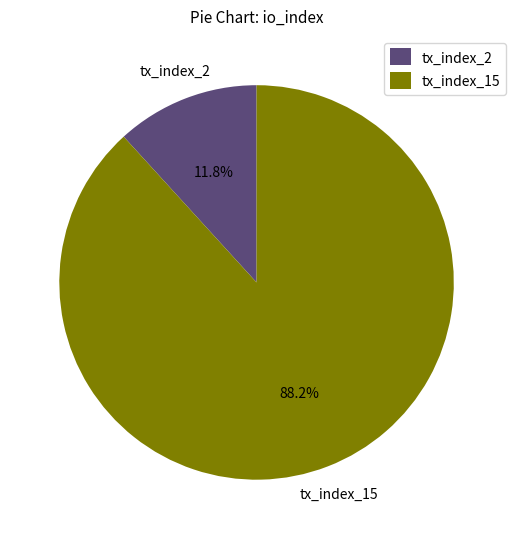

What is the total percentage of tx_index_2 and tx_index_15?

100.0%